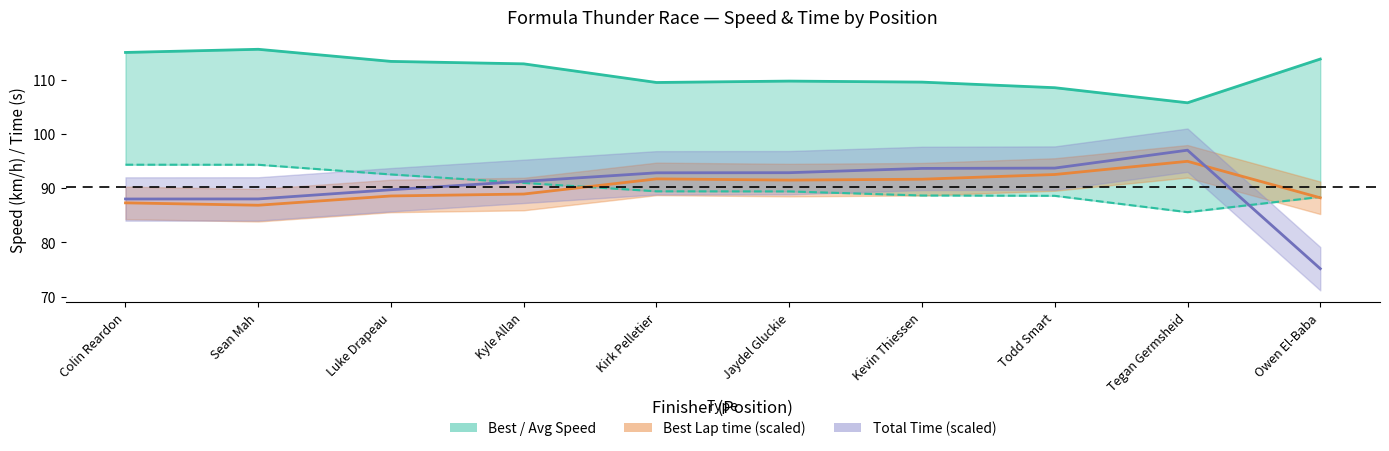

Rank the series by their maximum value, from highest to lowest.

Best Speed, Total Time (scaled), Best Lap time (scaled), Average Speed